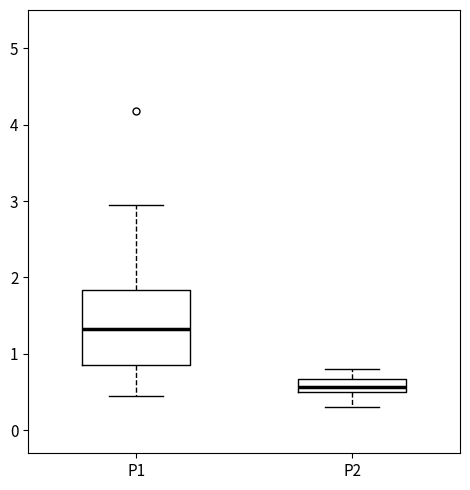

Which box's median line is the lowest?

P2